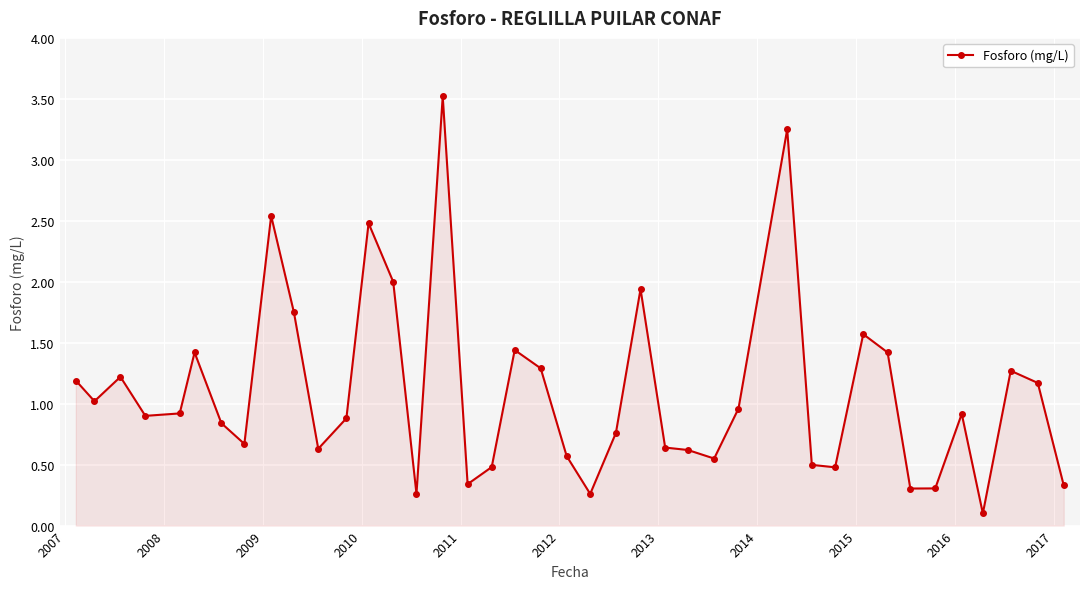

What is the maximum value shown in the chart?

3.5